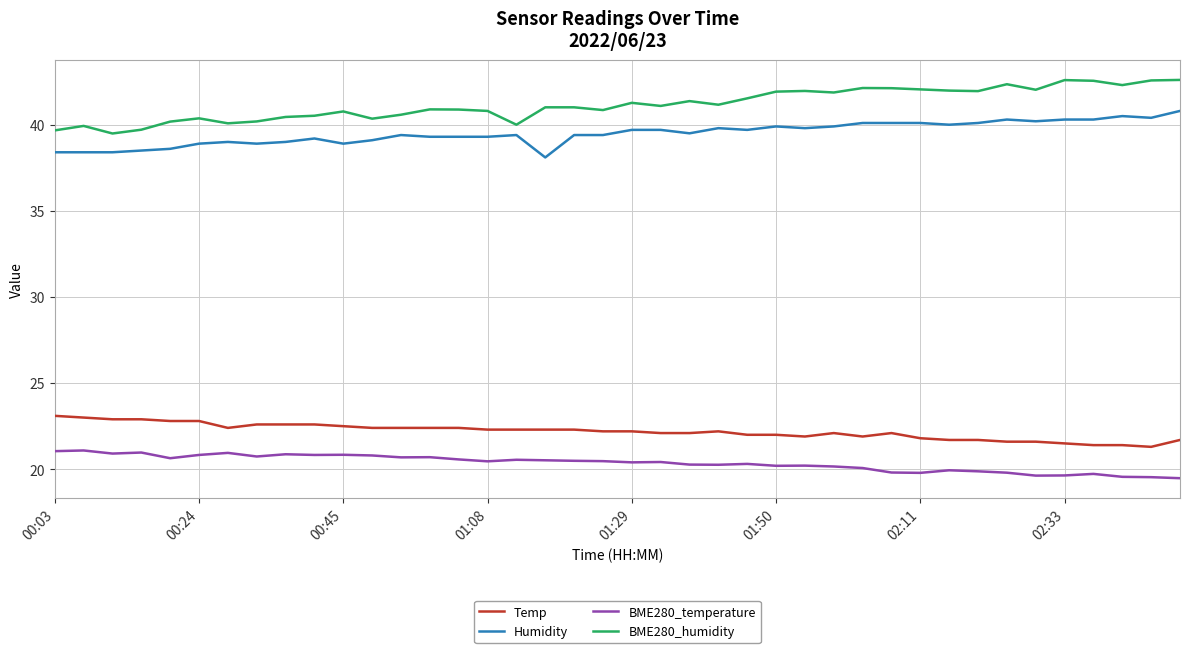

Rank the series by their maximum value, from lowest to highest.

BME280_temperature, Temp, Humidity, BME280_humidity